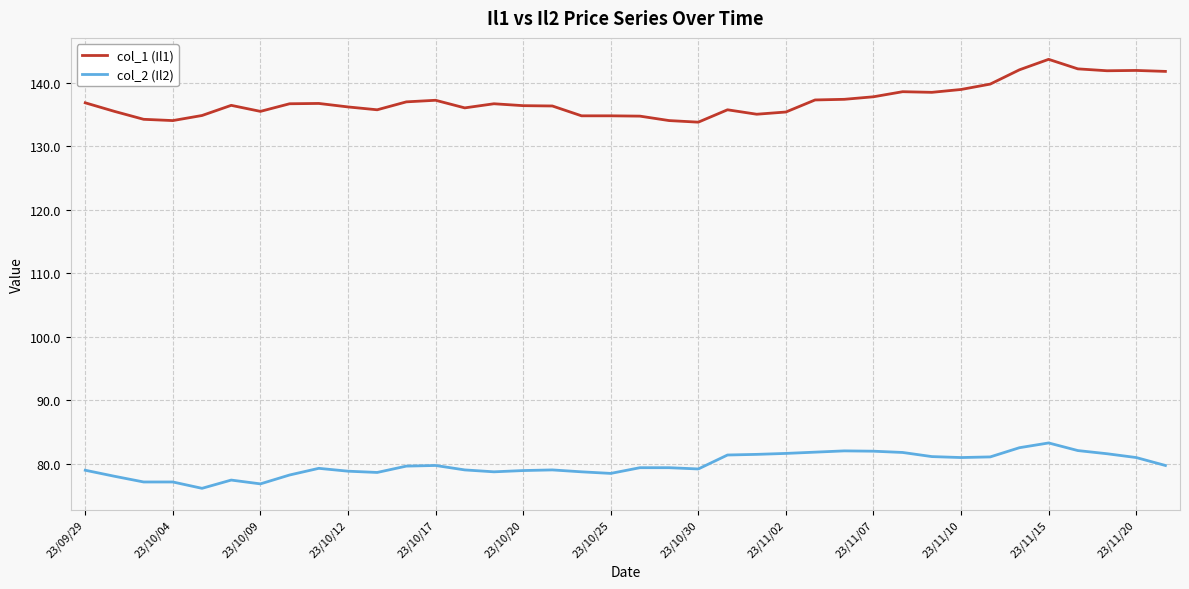

List the series in order of their peak value, lowest first.

col_2 (Il2), col_1 (Il1)